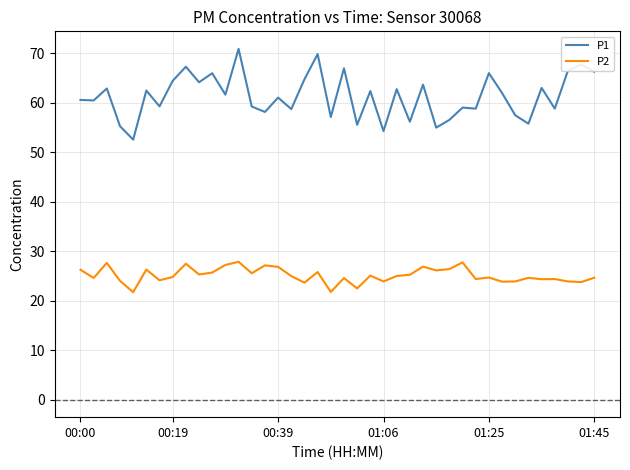

What is the maximum value shown in the chart?

70.9